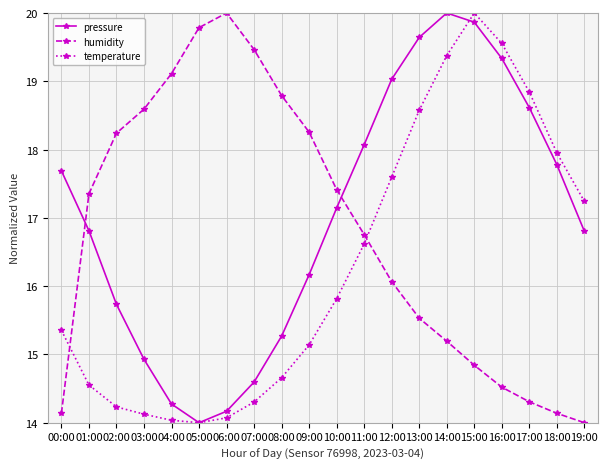

Is the value of pressure at 13:00 greater than the value of humidity at 12:00?

Yes